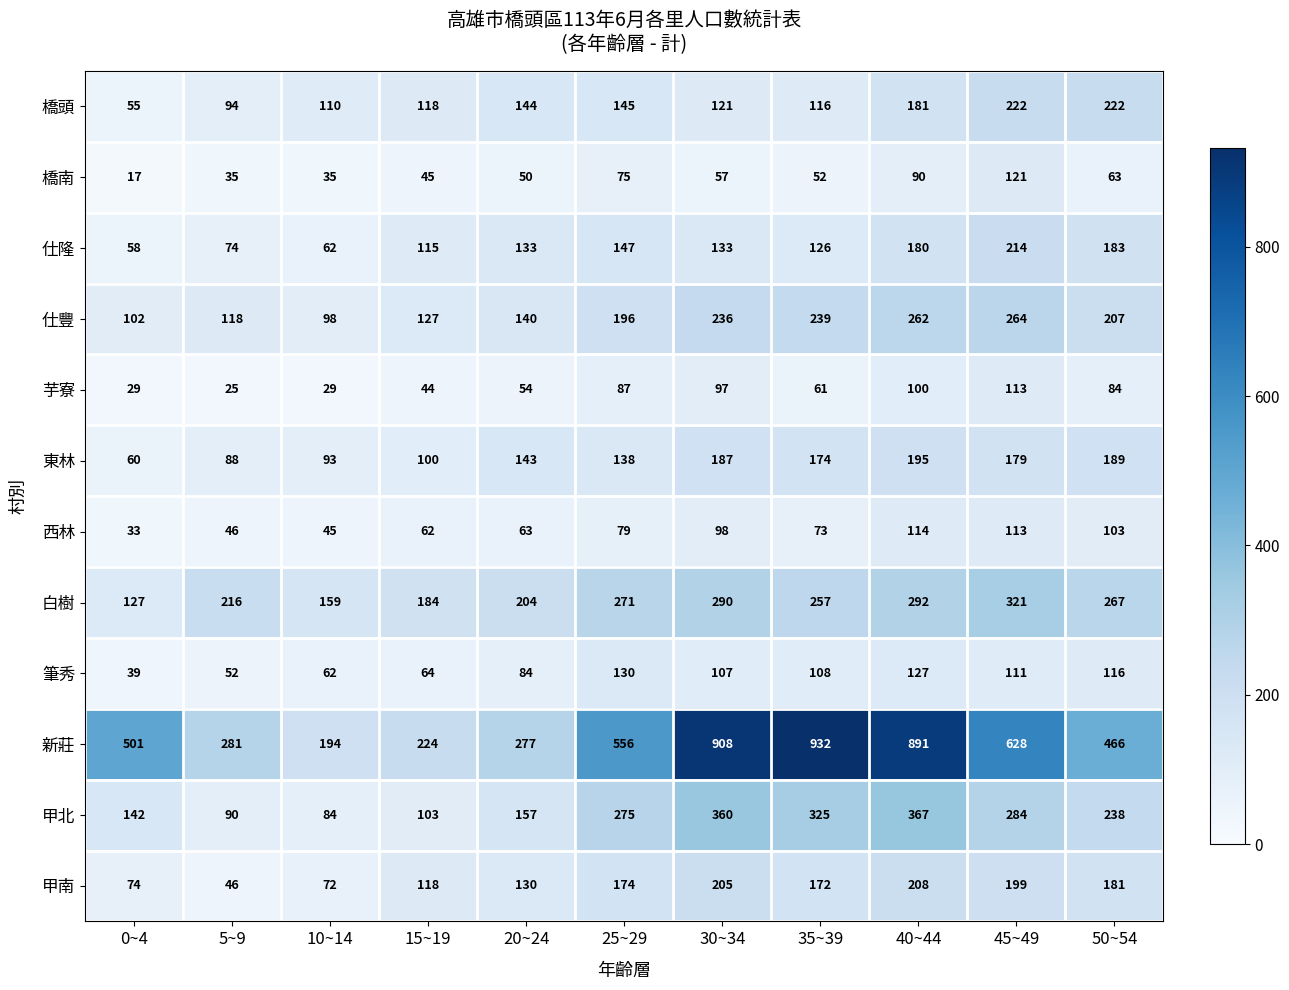

What is the minimum value shown in the chart?

17